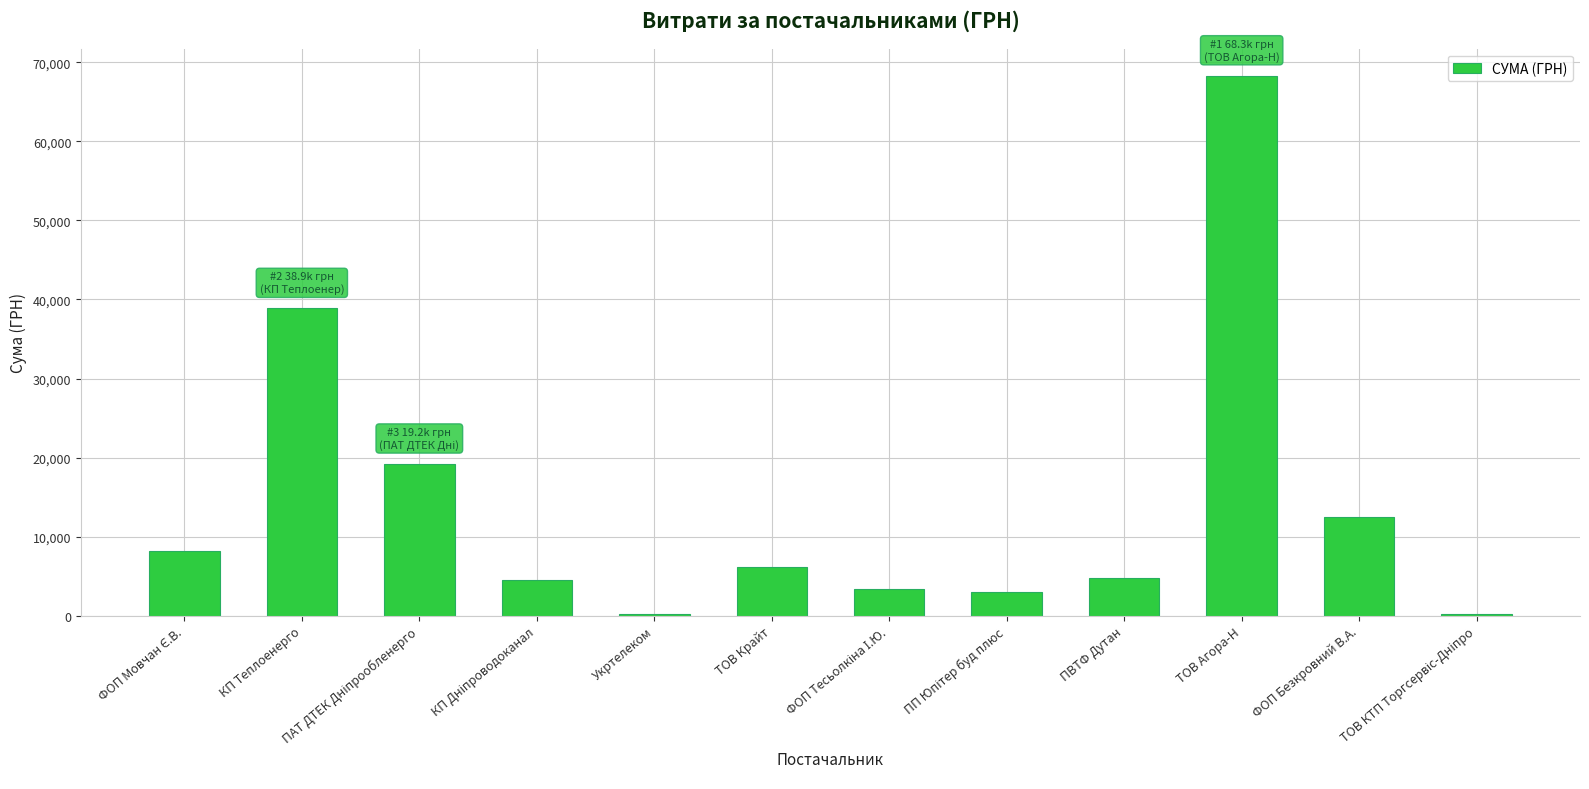

Are the bars grouped side by side (vs. stacked)?

No